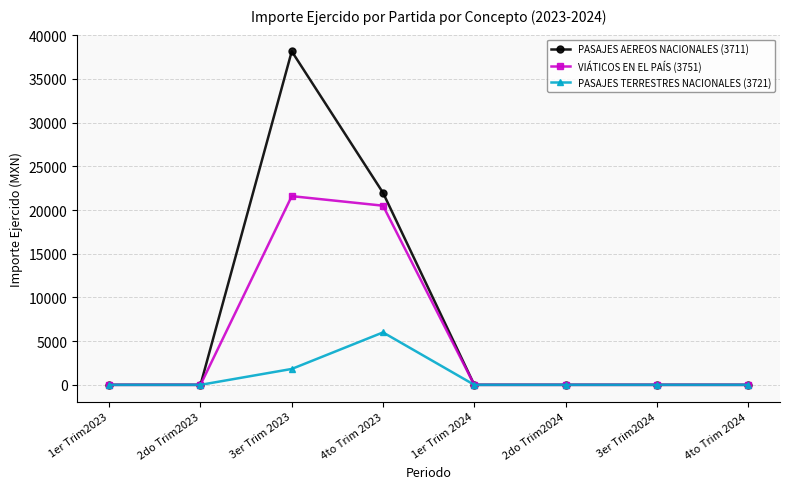

Count the number of categories in the chart.

8